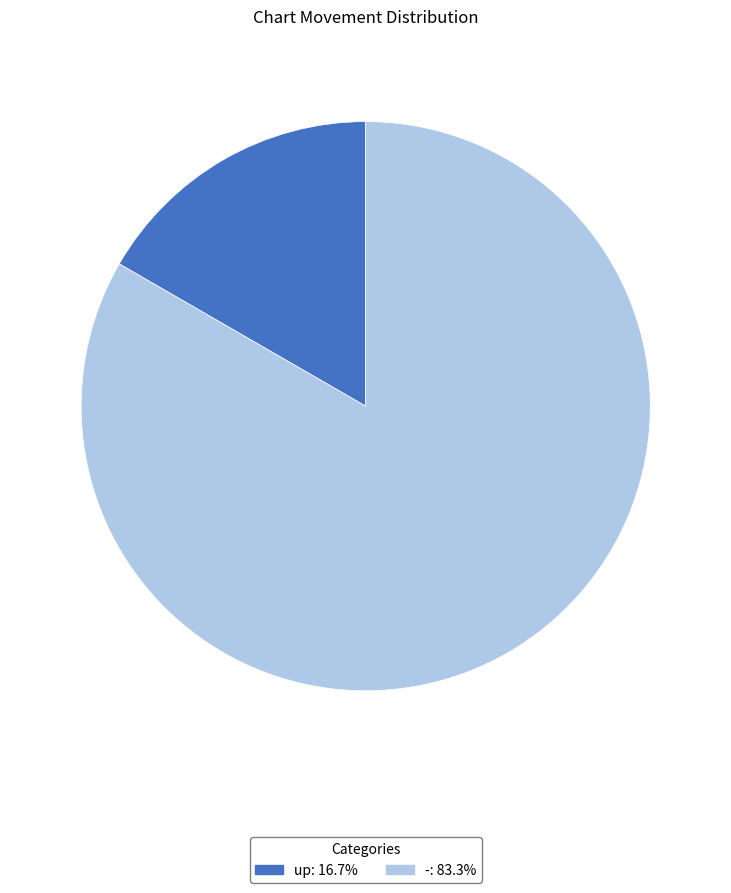

Which category has the smallest portion of the pie?

up